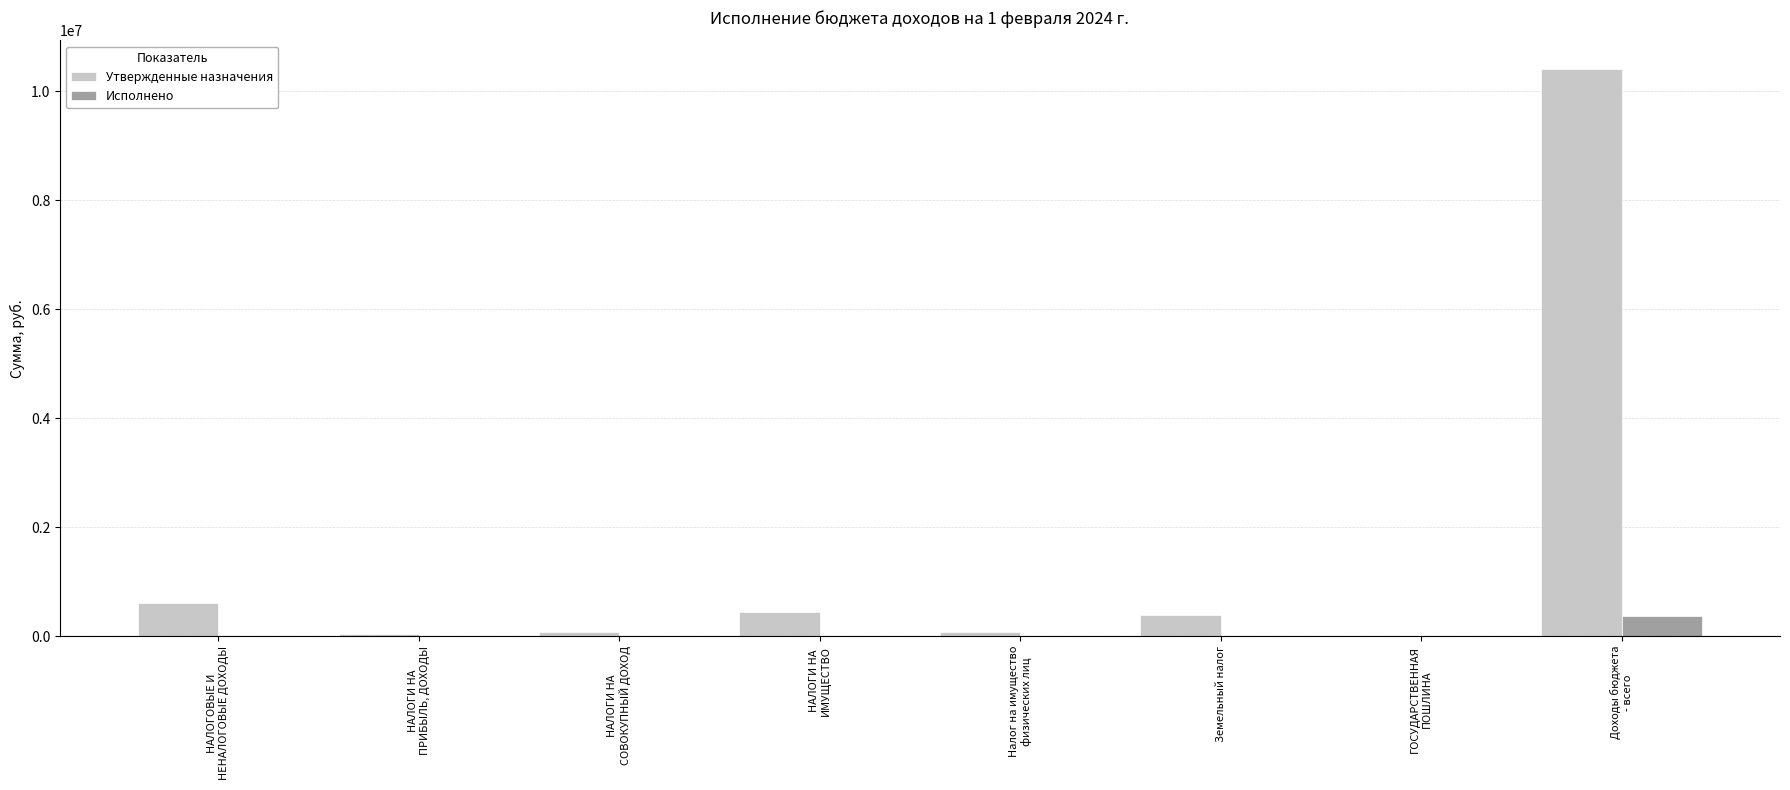

What is the maximum value for Исполнено?

374868.0